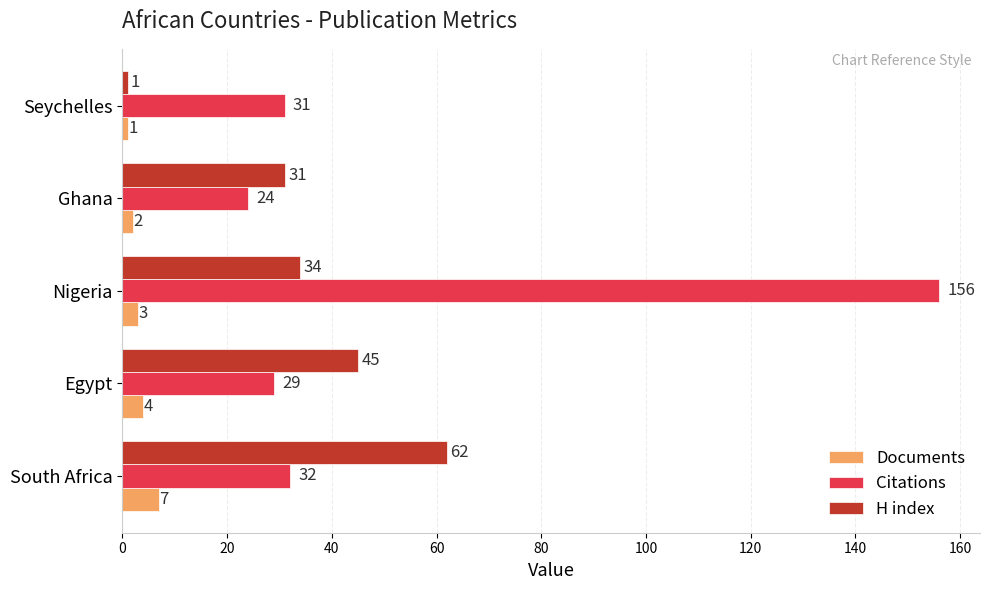

At which category is the sum across all series the highest?

Nigeria